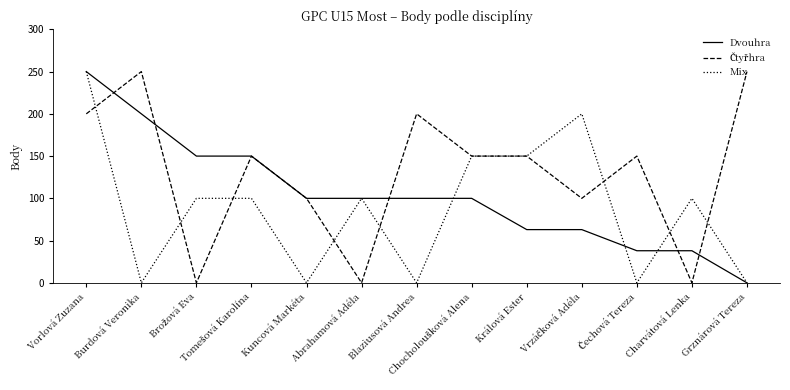

At which category is the sum across all series the highest?

Vorlová Zuzana